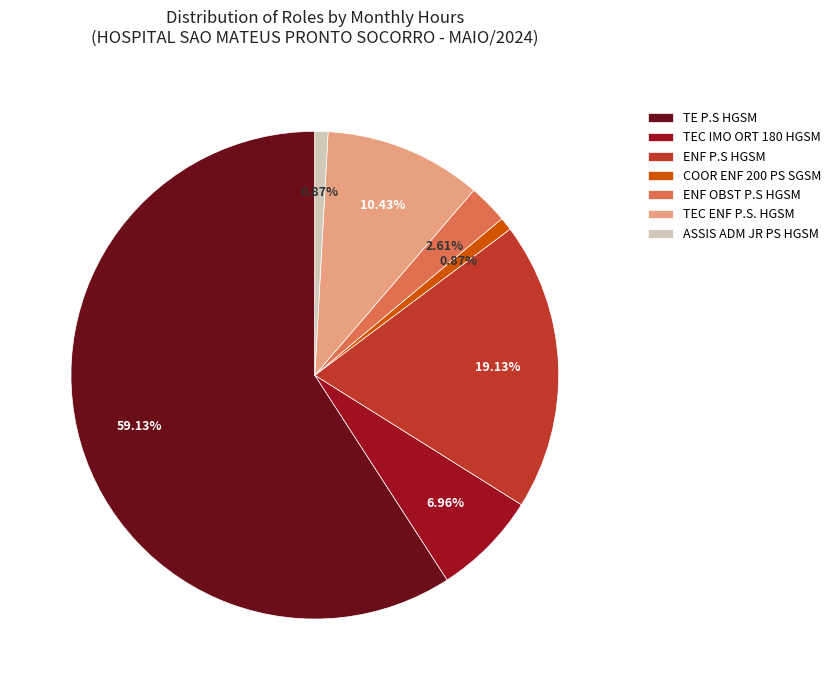

Does ASSIS ADM JR PS HGSM represent more than half of the total?

No